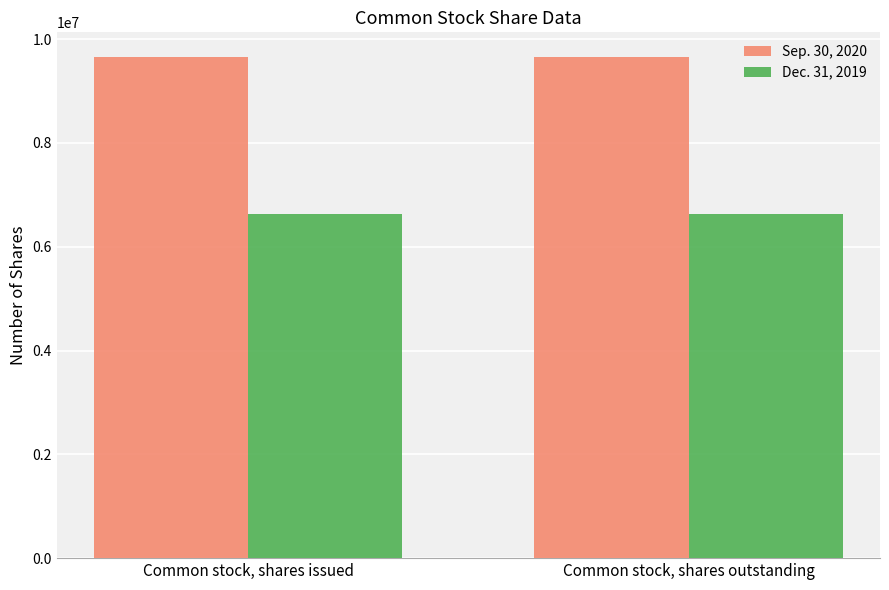

What is the label of the 1st bar from the left?

Common stock, shares issued